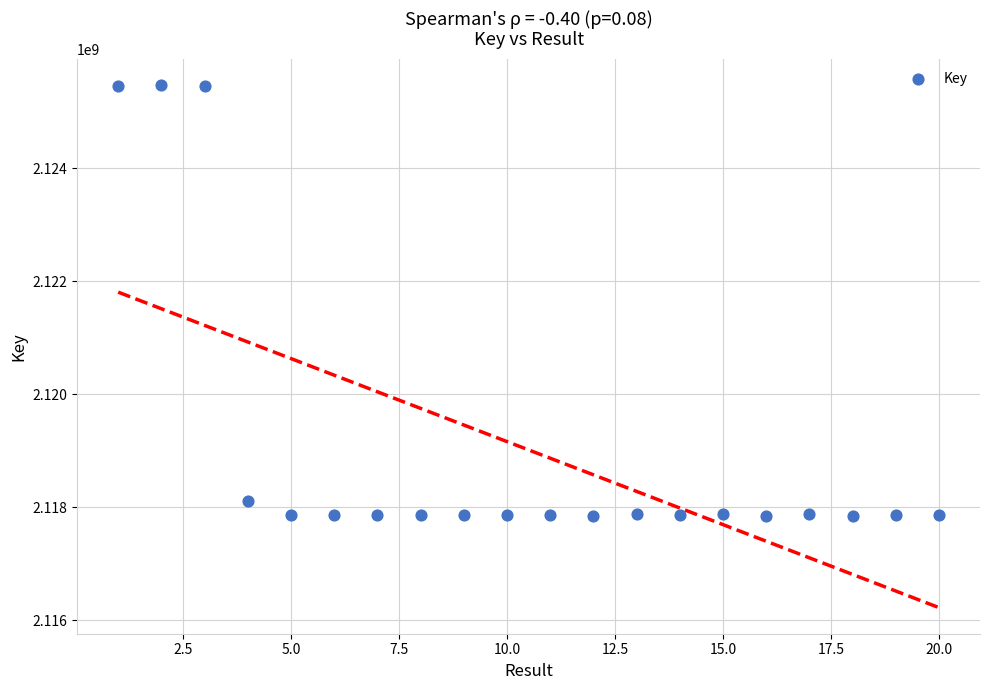

What is the range of X values (max minus min)?

19